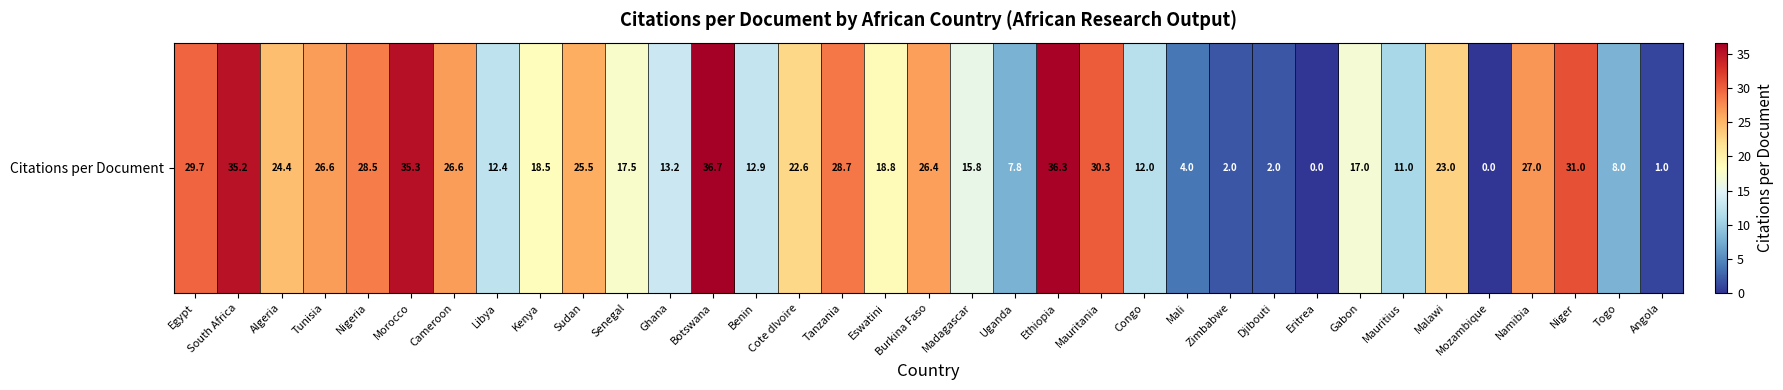

True or false: the data shows 39.3 at Tanzania.

False